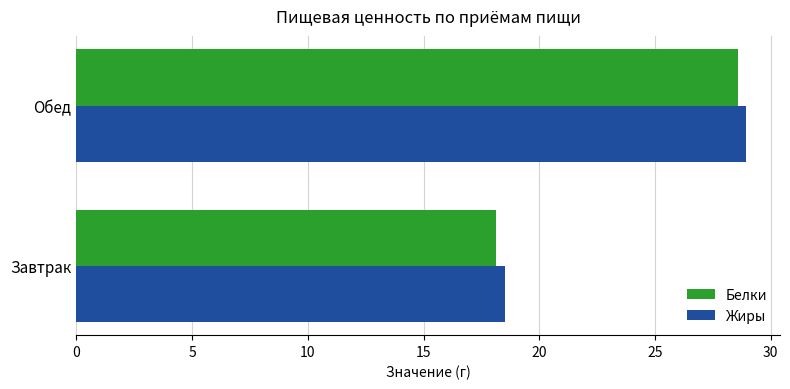

At which category is the sum across all series the highest?

Обед